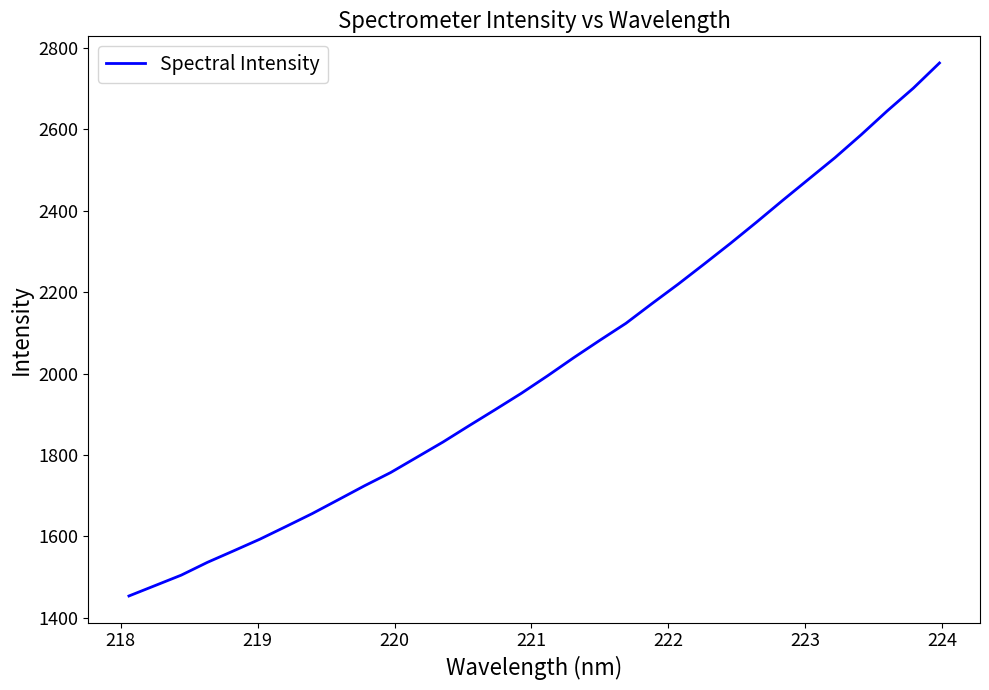

What is the difference between the maximum and minimum values?

1309.9